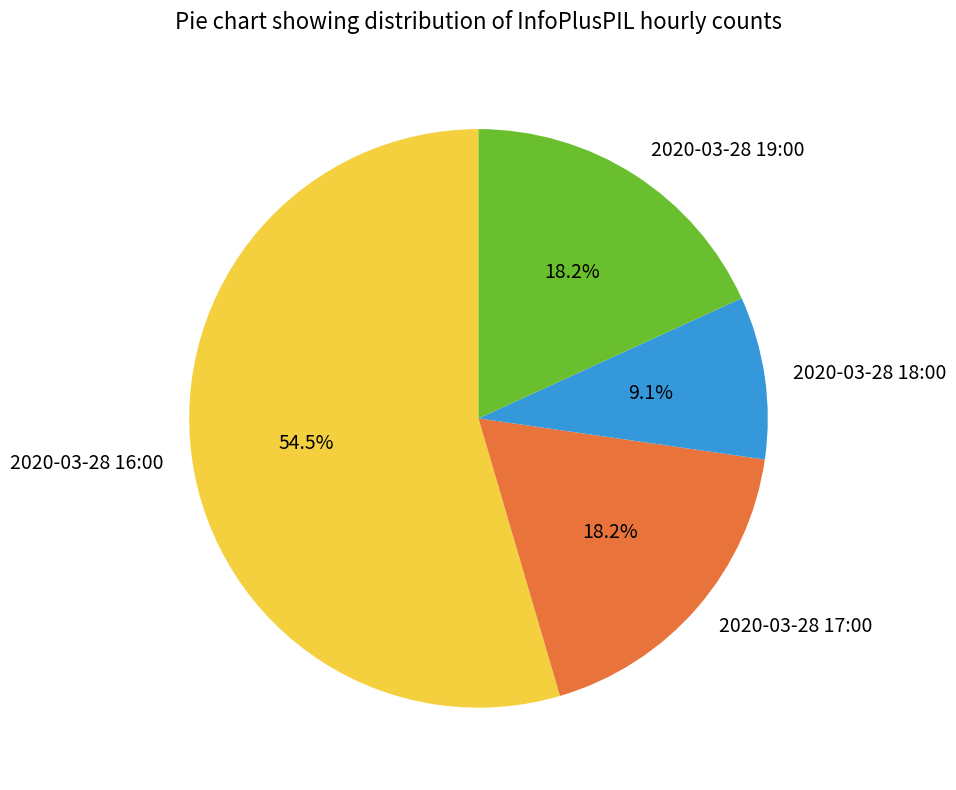

Count the number of slices in the pie.

4